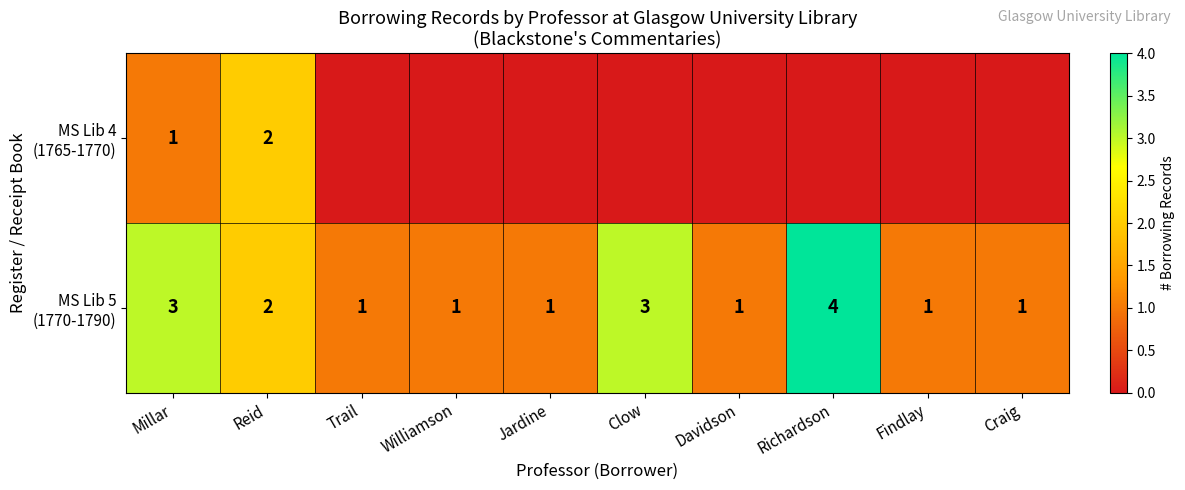

How many data points in MS Lib 5 (1770-1790) are above 1?

4